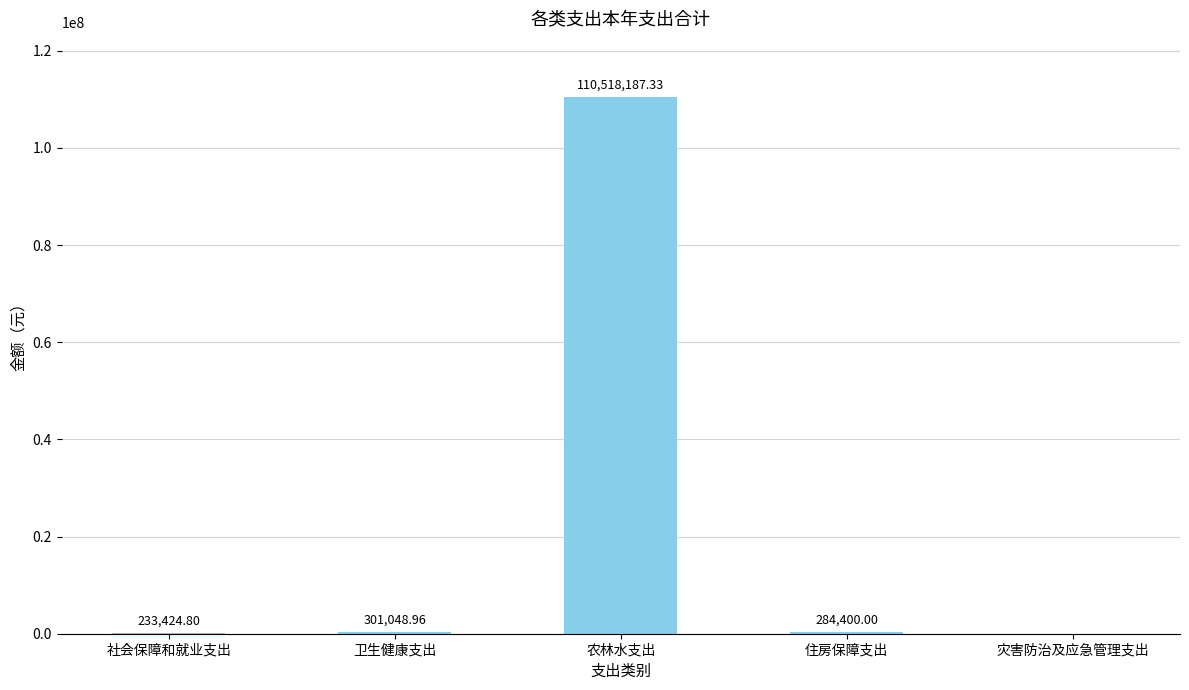

Where does the data first go above 284400?

卫生健康支出